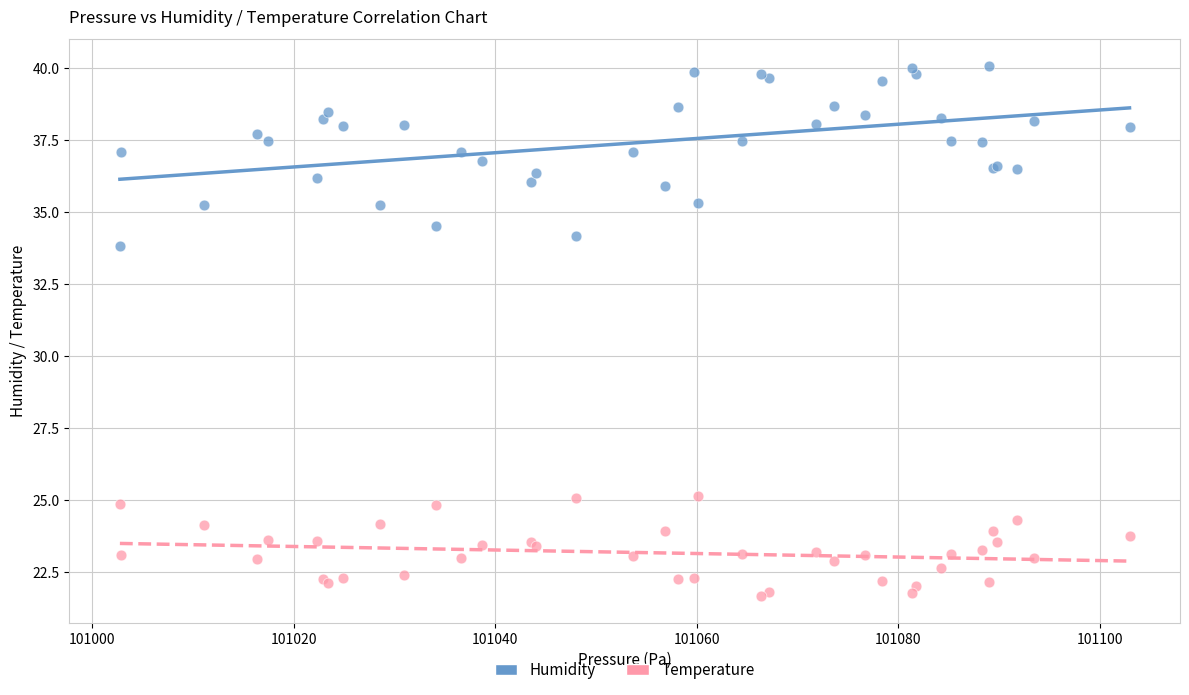

Which series contains the lowest Y value?

Temperature